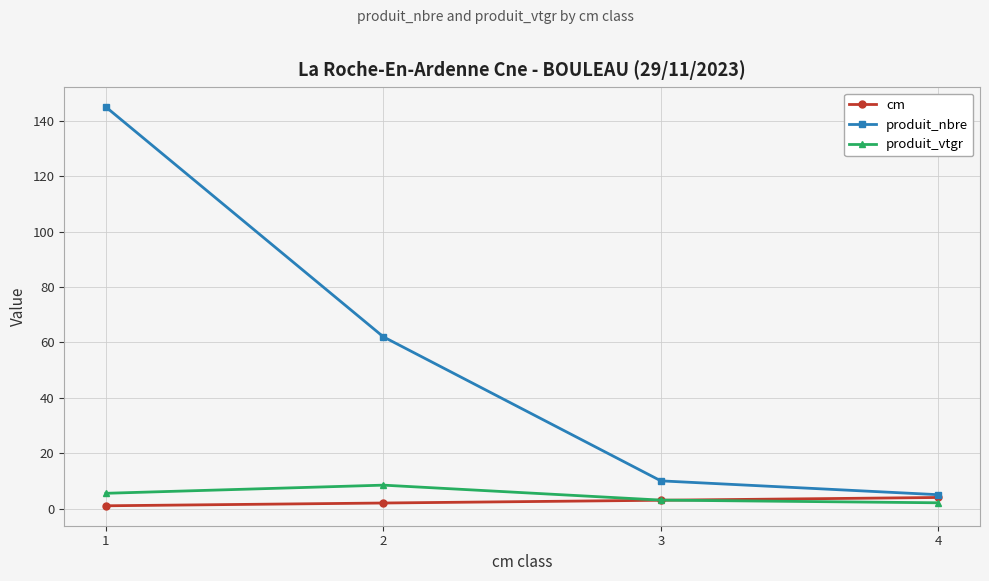

The value of produit_nbre at 2 is 80.7. True or false?

False